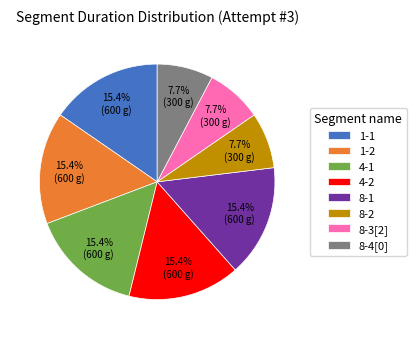

Is there a majority slice in this chart?

No